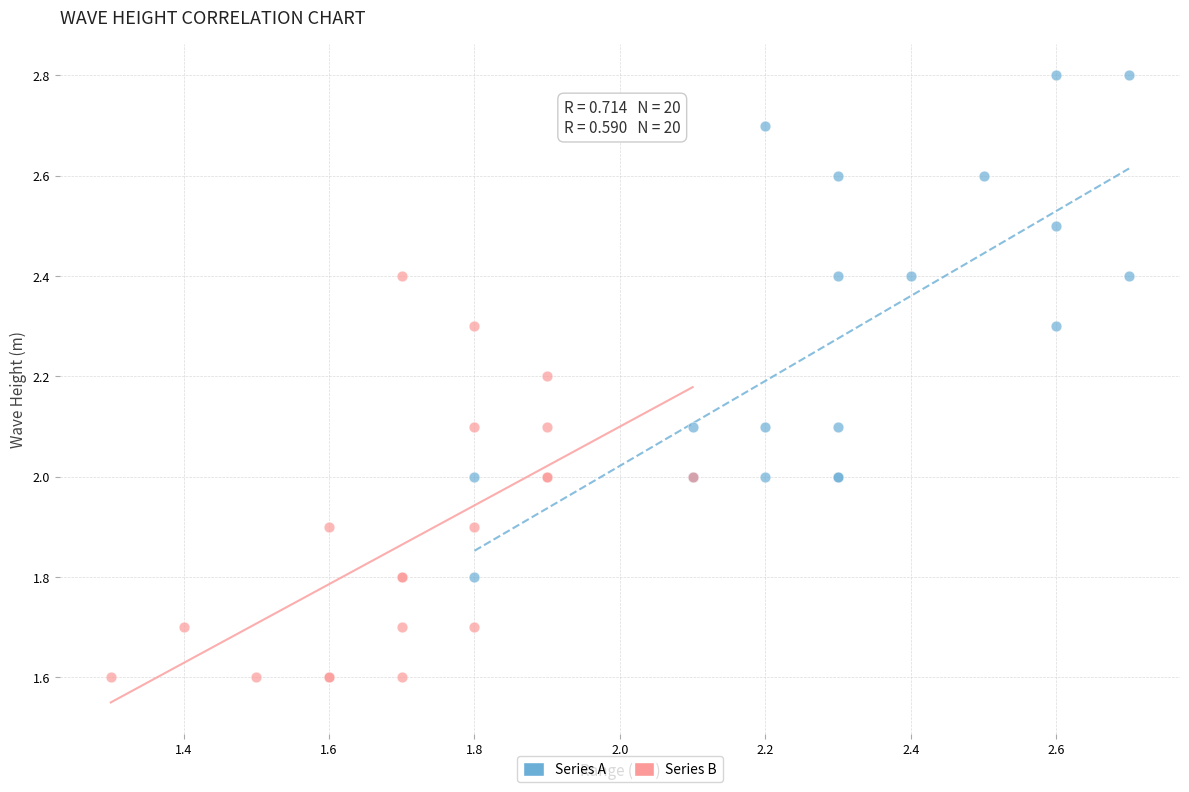

Which series reaches the maximum Y coordinate?

Series A